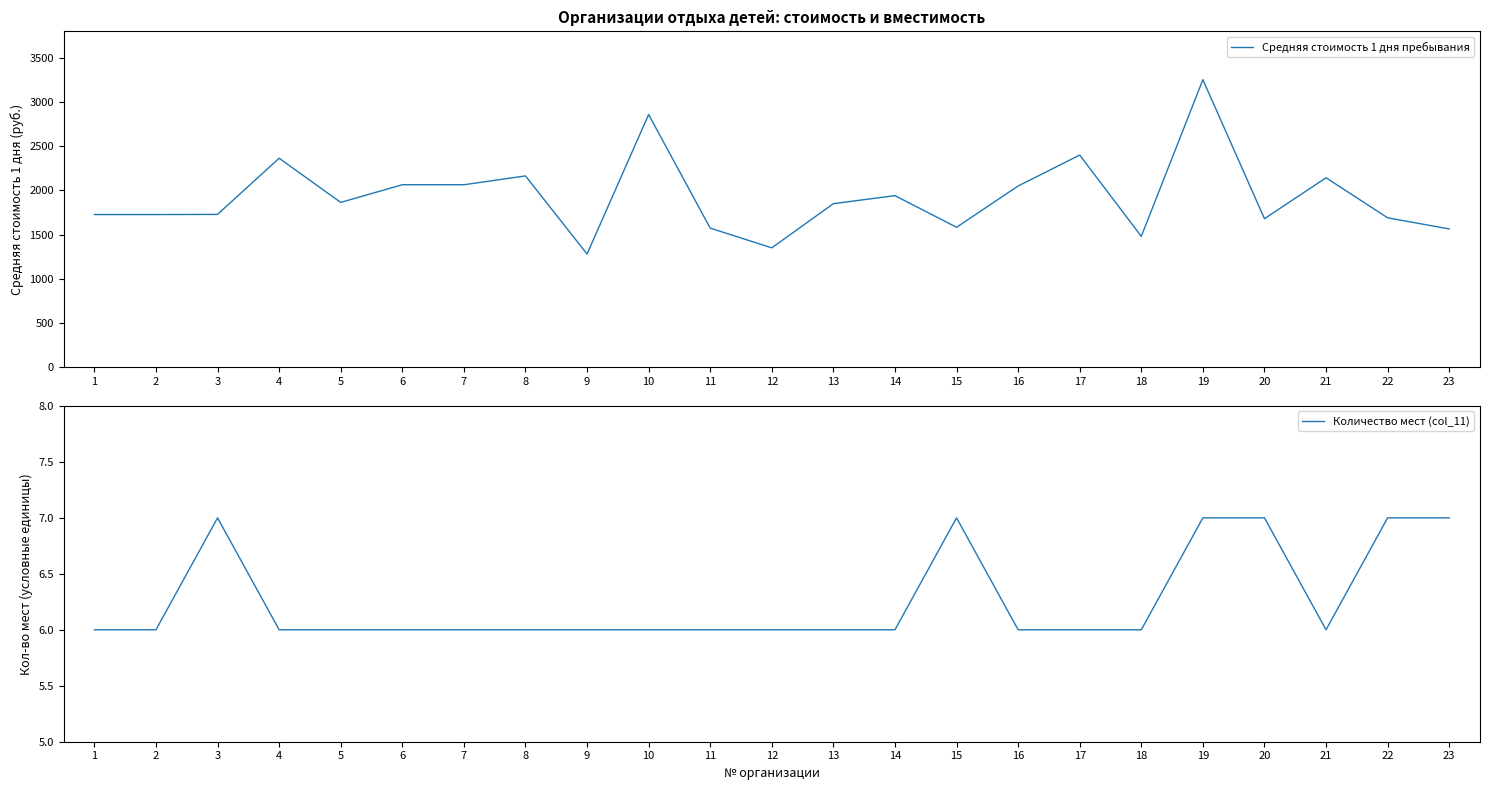

What is the difference between the highest and lowest values at 18?

1474.0